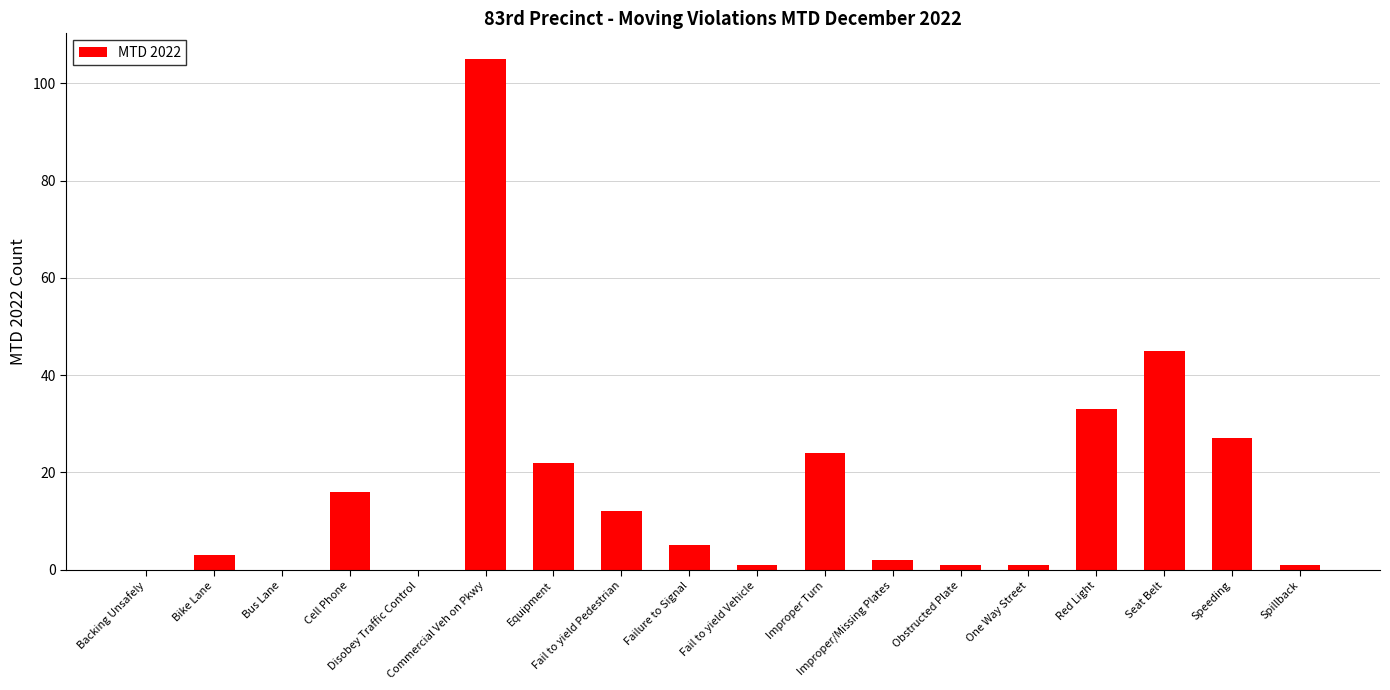

True or false: the data shows 75 at Seat Belt.

False